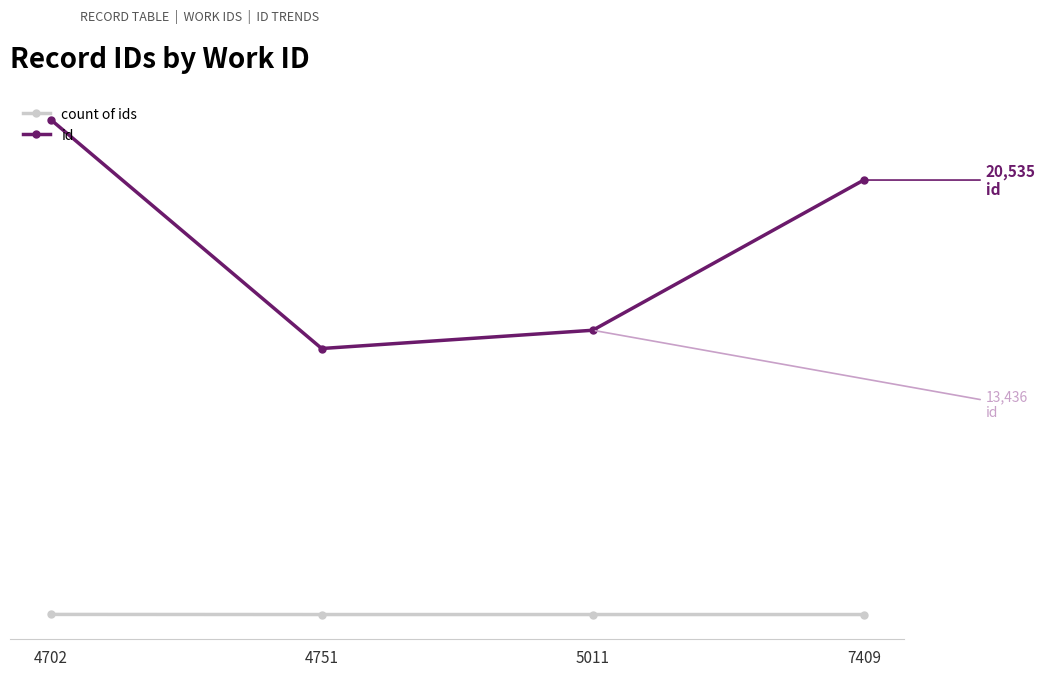

Reading left to right, extract all data points from this chart.

count of ids: 4702=6	4751=1	5011=1	7409=1
id: 4702=23395	4751=12573	5011=13436	7409=20535